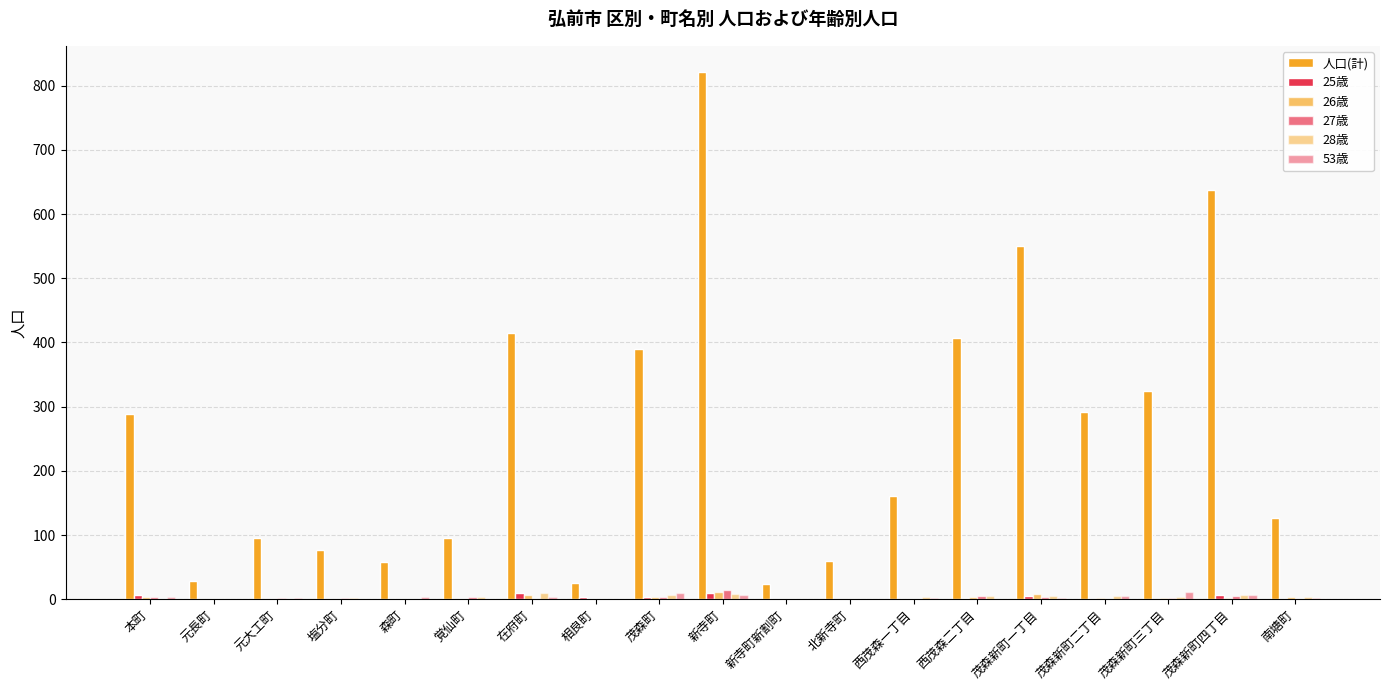

True or false: 25歳 has a value of 2 at 茂森町.

False